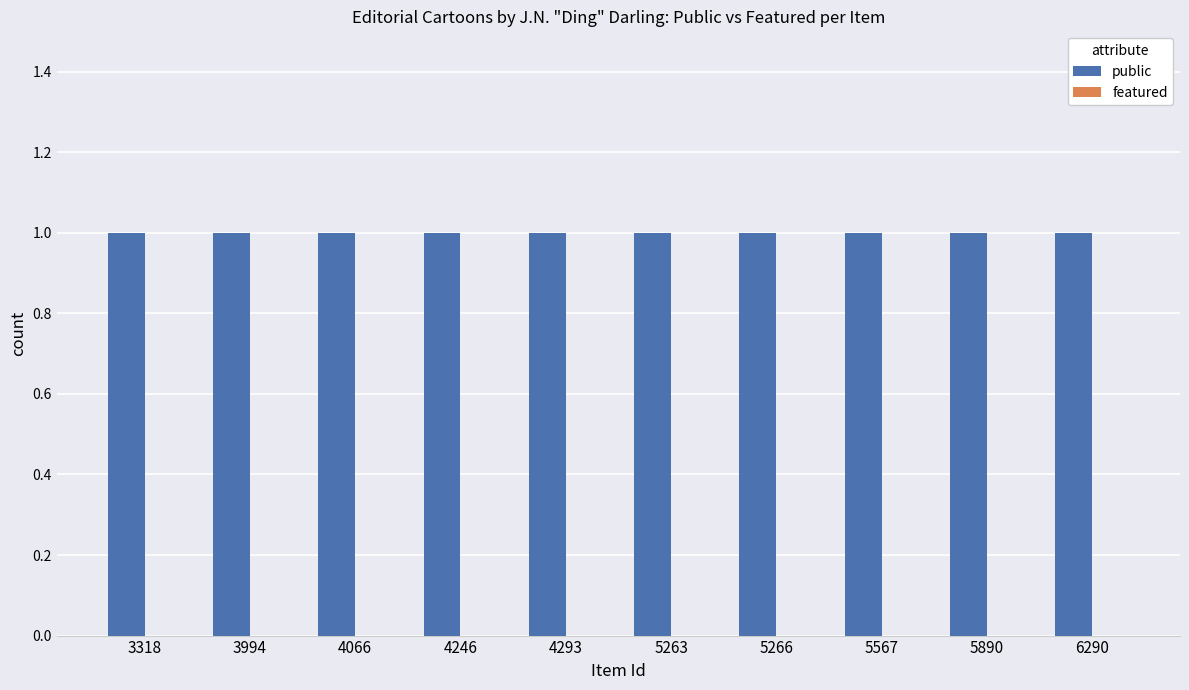

What is the value of the public bar at the 4th from the left?

1